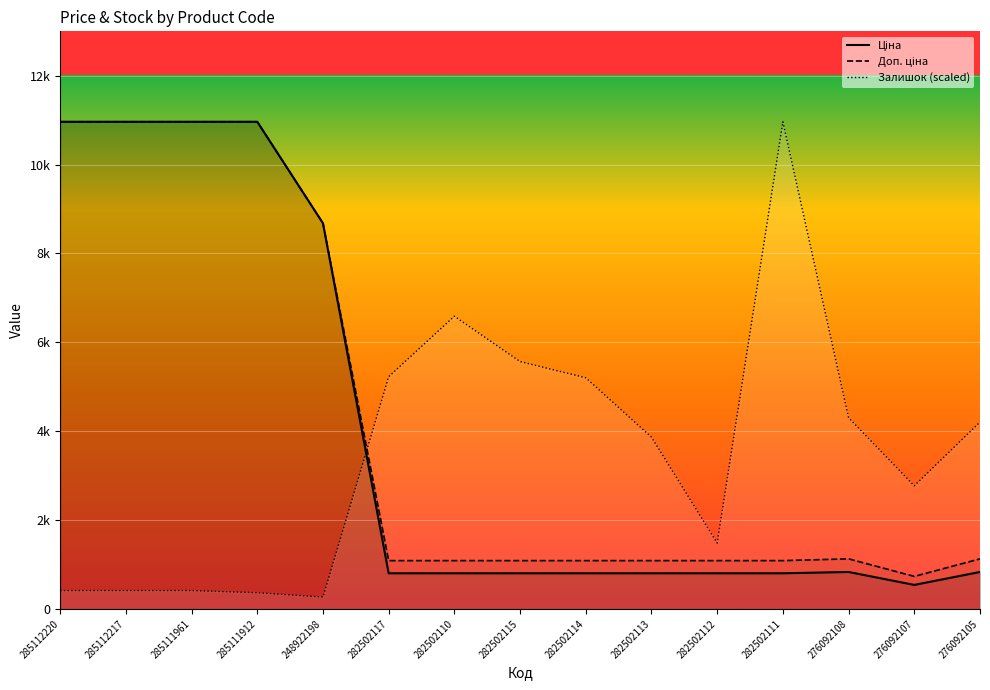

Which series has the widest spread of values?

Залишок